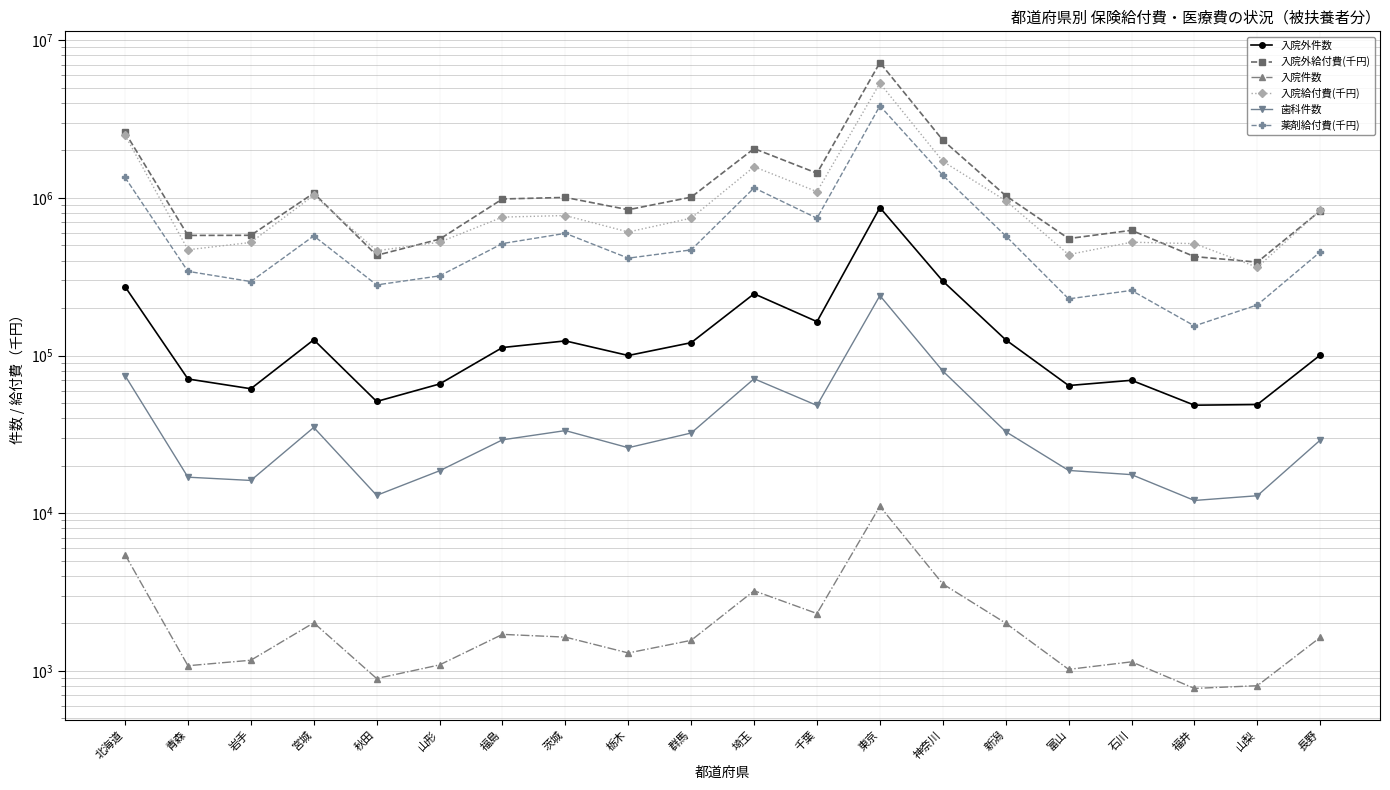

At which label does 入院外給付費(千円) reach its minimum?

山梨